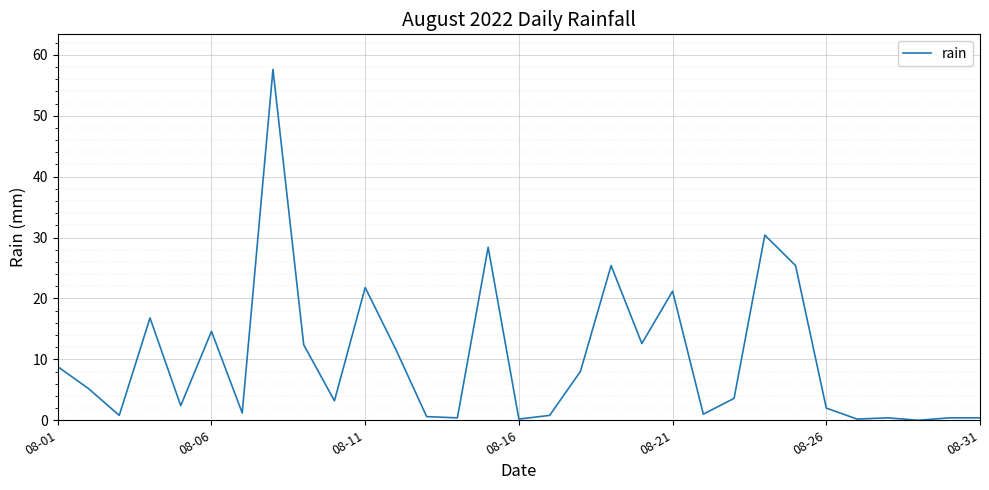

What is the difference between the maximum and minimum values?

57.6